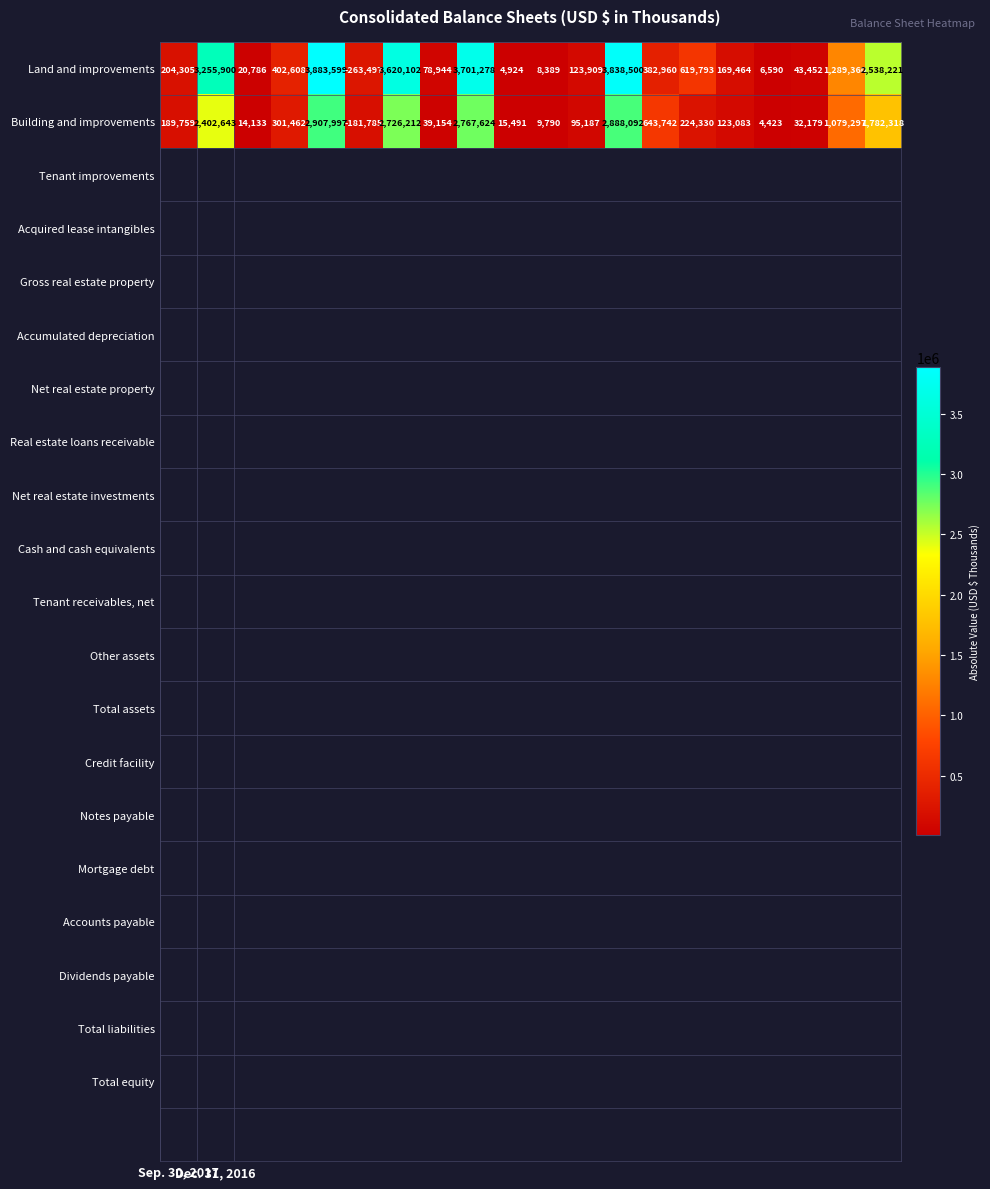

What is the maximum value shown in the chart?

3883599